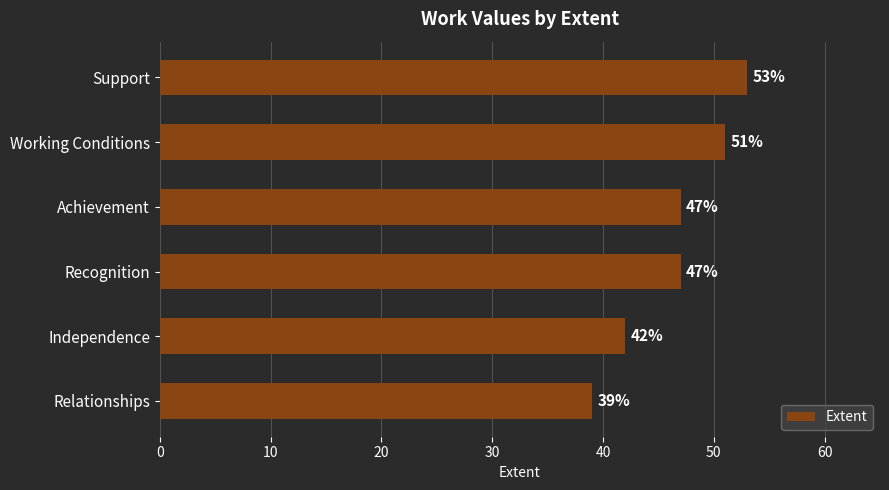

The chart shows a value of 47 at Achievement. True or false?

True